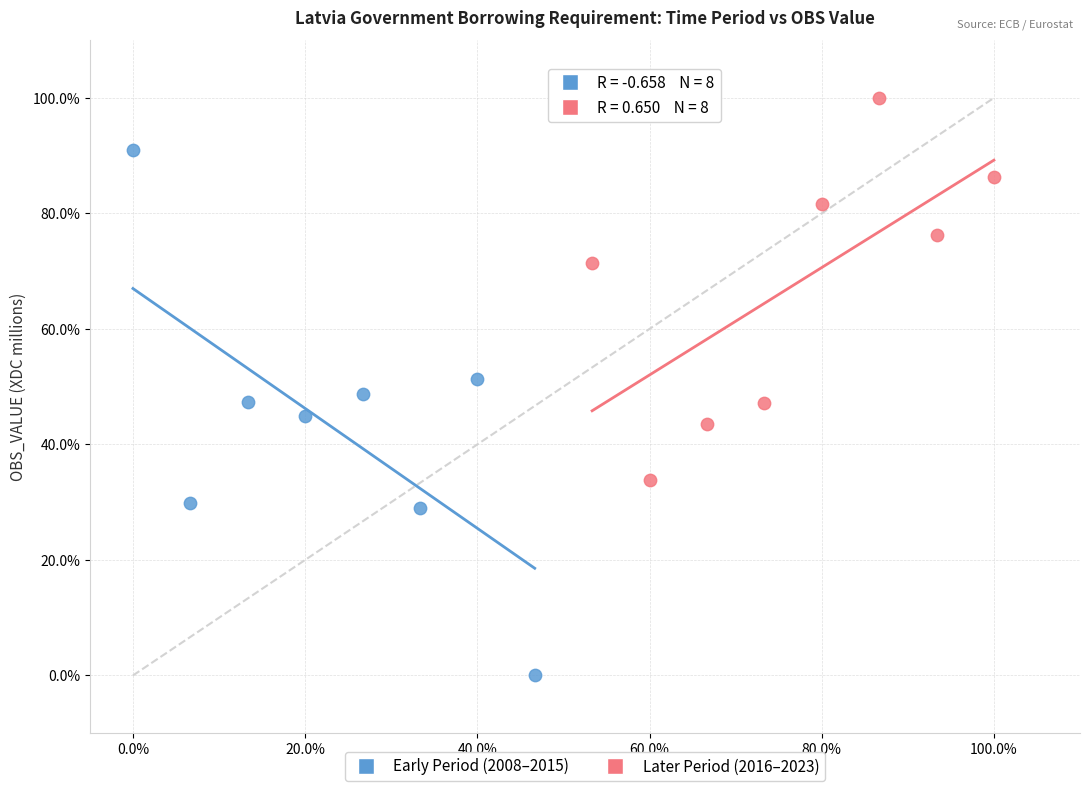

Which series contains the lowest Y value?

Early Period (2008–2015)